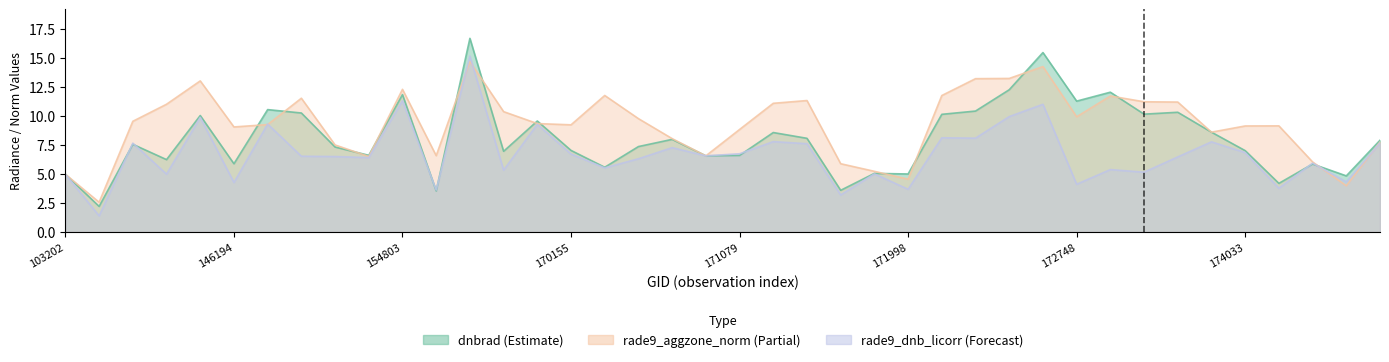

The value of dnbrad at 174221 is 6.7. True or false?

False